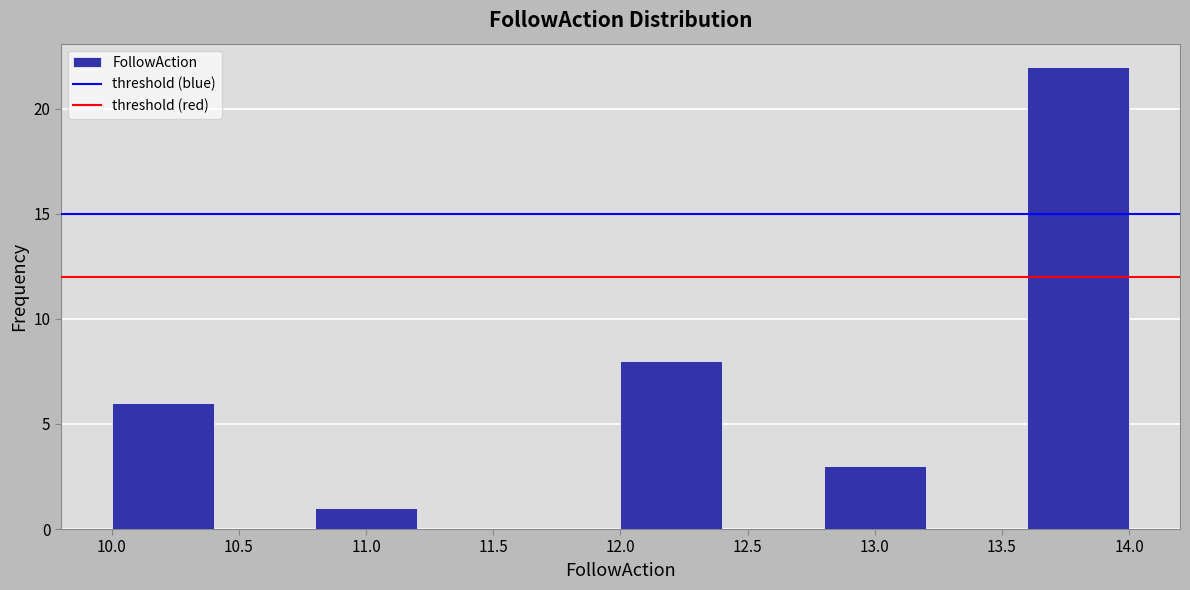

What is the height of the bar covering 10.8 to 11.2 on the x-axis? The values are not printed on the chart, so give them approximately, as read against the axis.

1